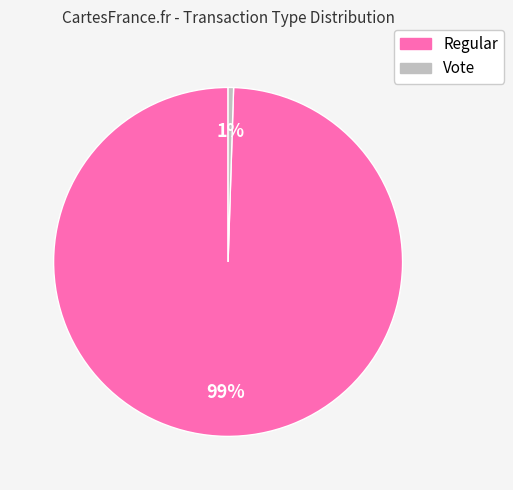

Which slice represents more than half of the pie?

Regular